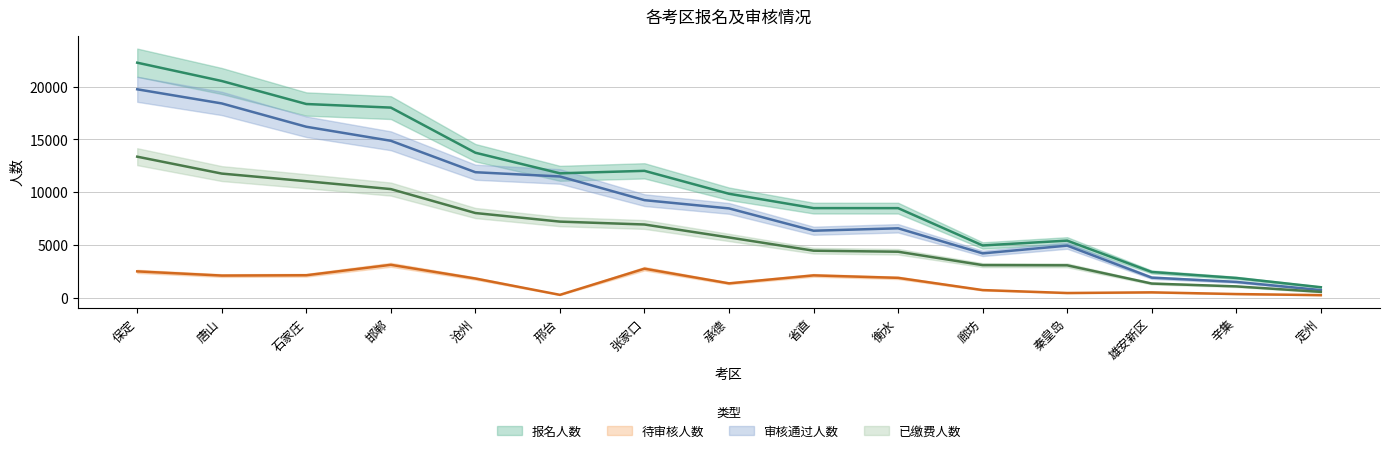

Which has a higher value, 雄安新区 or 保定?

保定